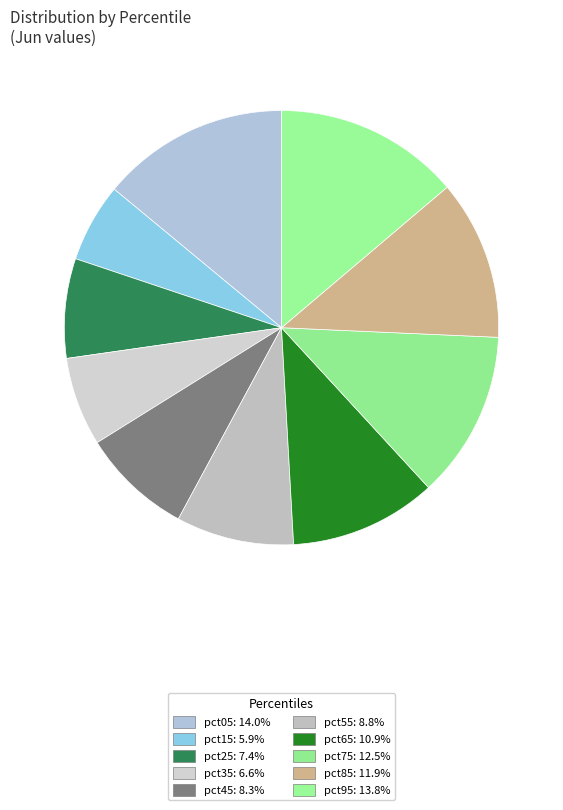

Does pct95 account for over 50% of the chart?

No